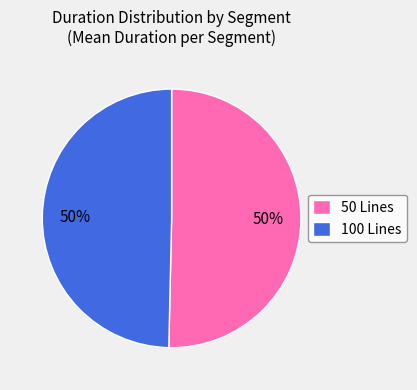

To the nearest percent, what is the combined percentage of 50 Lines and 100 Lines?

100%